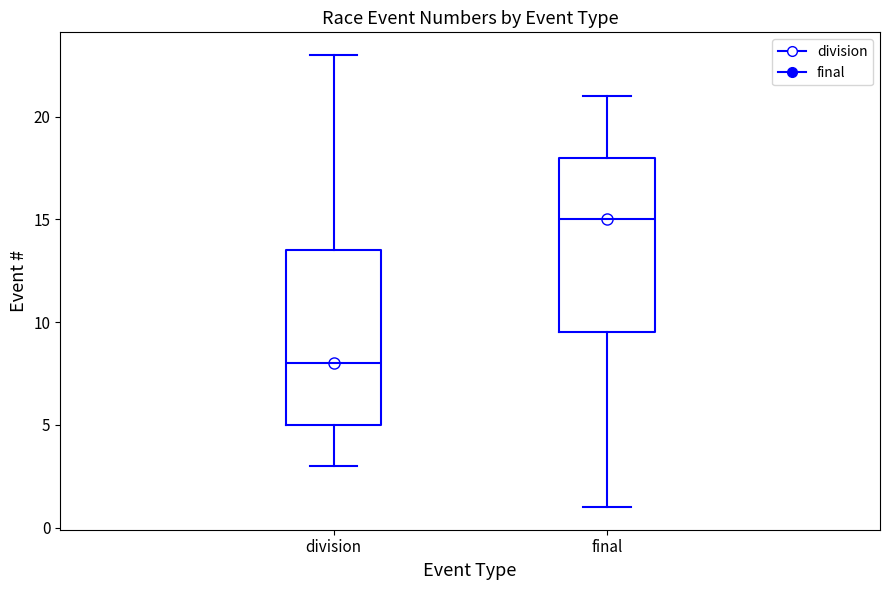

Where does the median line of the box for final sit on the y-axis? The values are not printed on the chart, so give them approximately, as read against the axis.

15.0